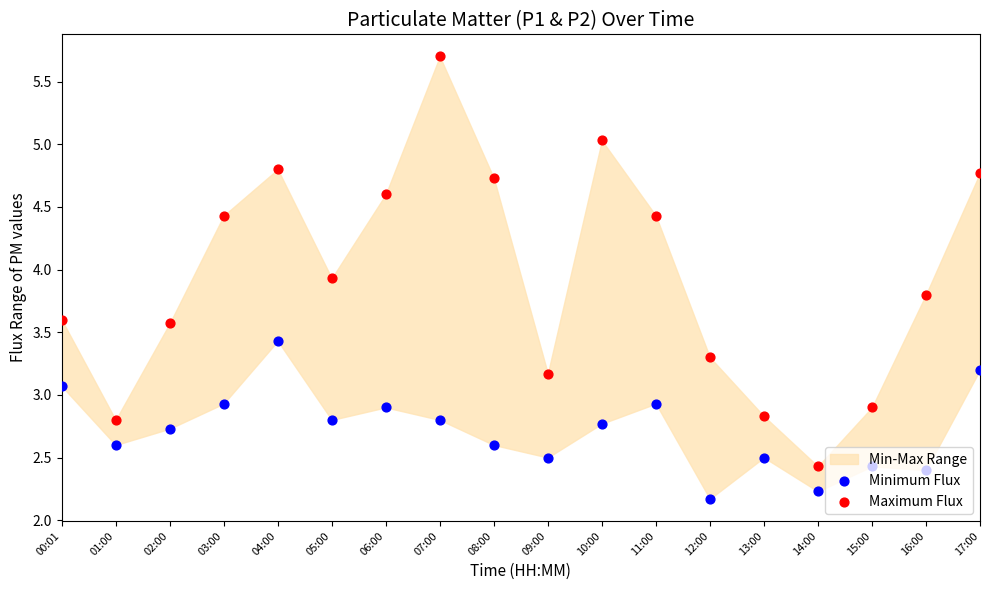

Is the value of Maximum Flux at 11:00 greater than the value of Minimum Flux at 04:00?

Yes